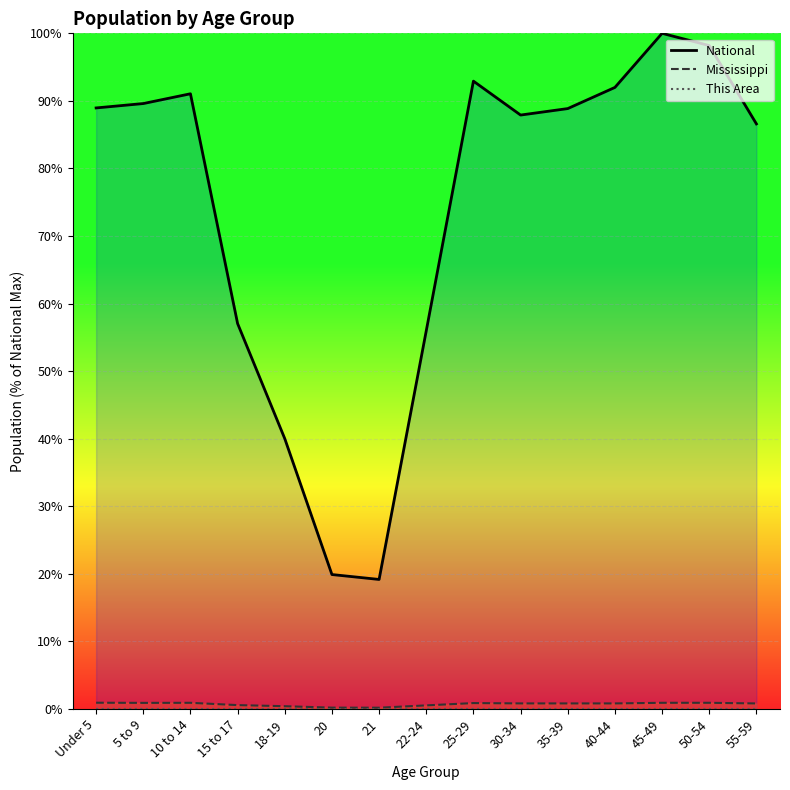

Which series has the largest range (max minus min)?

National